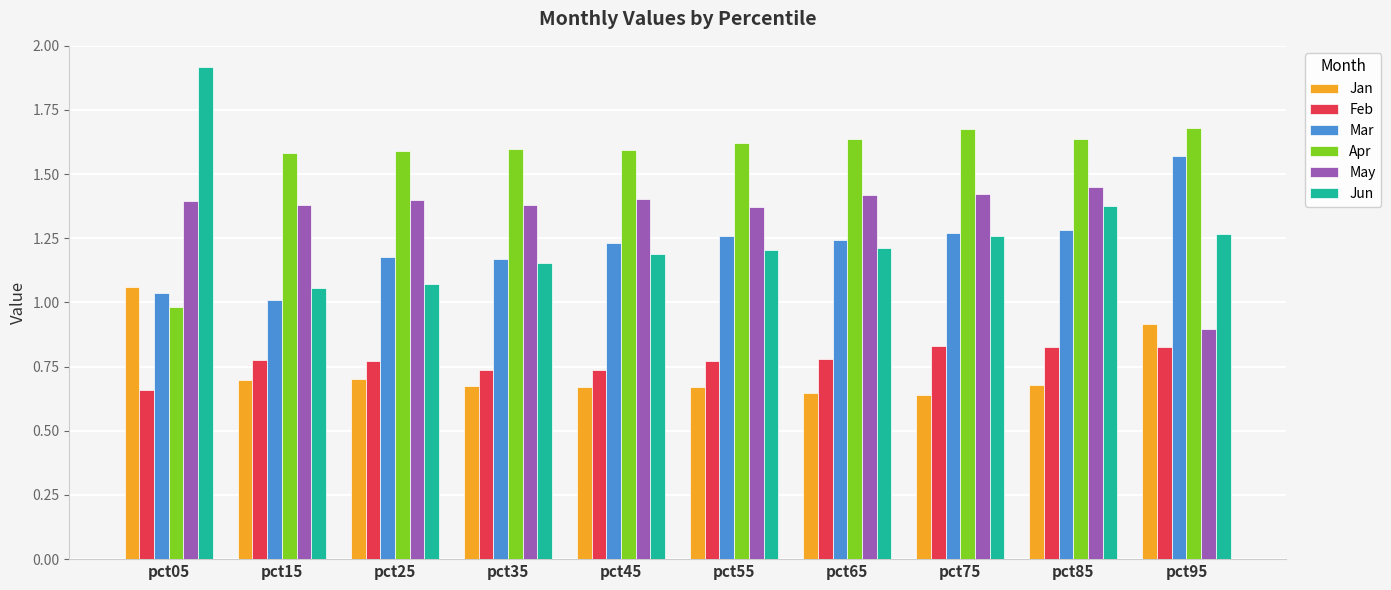

The Apr series shows 2.2 at pct45. True or false?

False